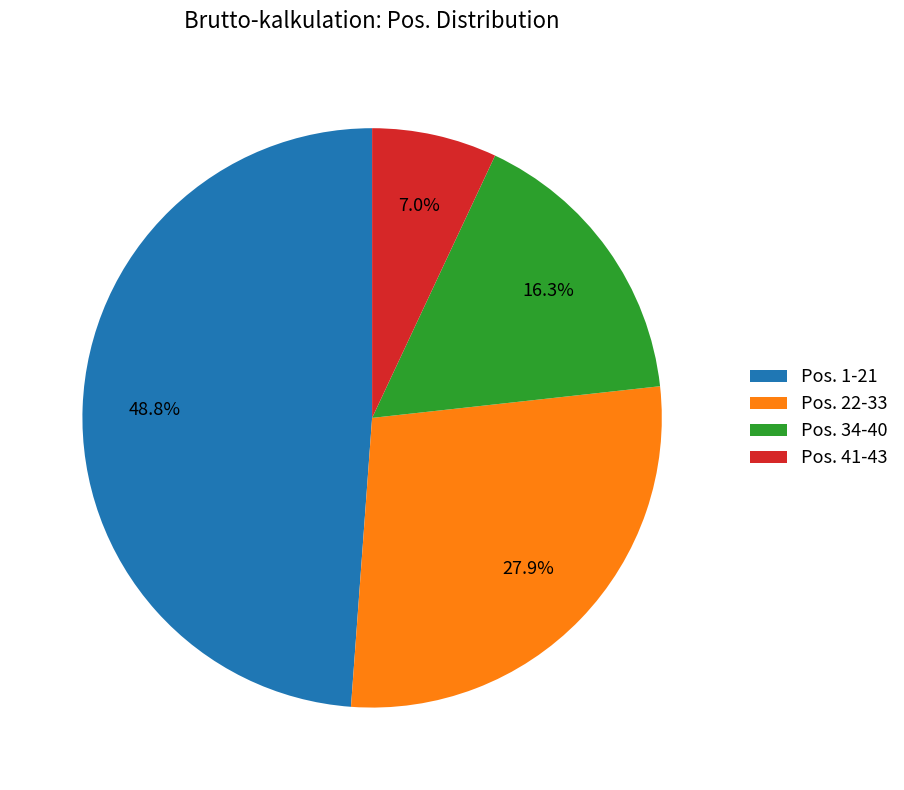

How many slices are in this pie chart?

4